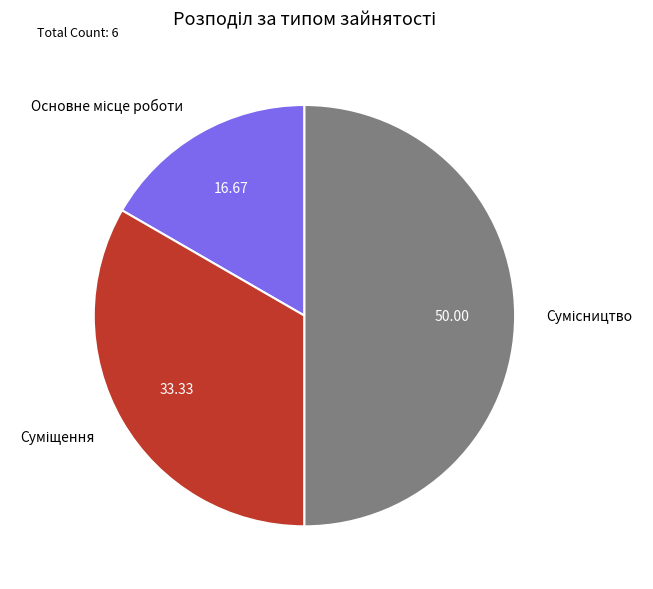

Between Суміщення and Сумісництво, which is larger?

Сумісництво